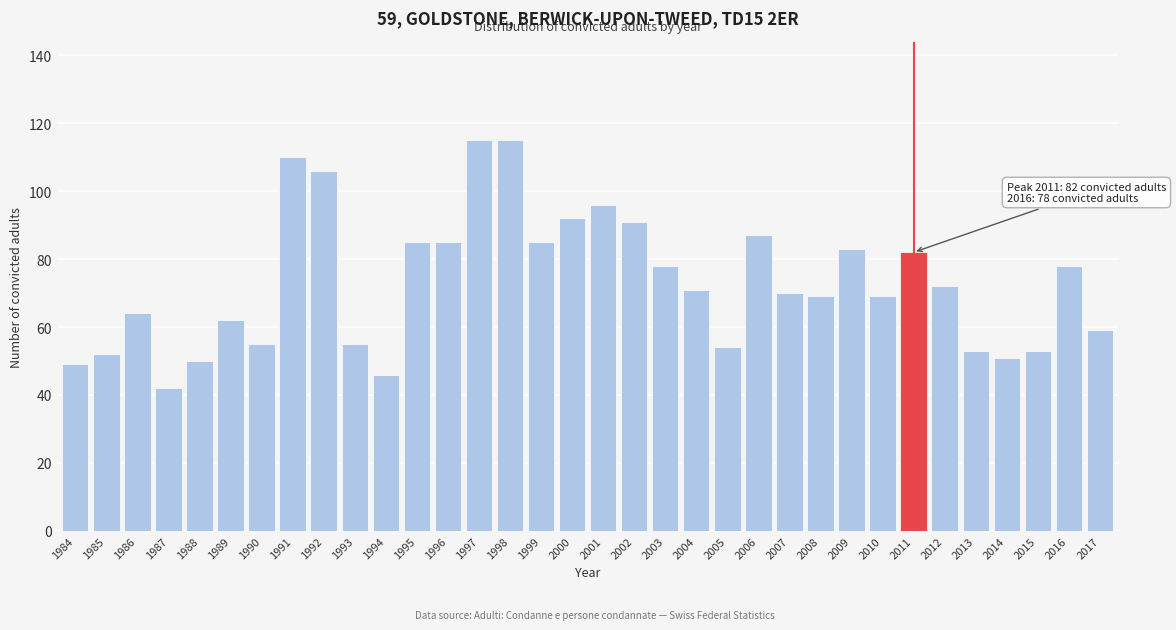

Which label corresponds to the smallest value in the chart?

1987